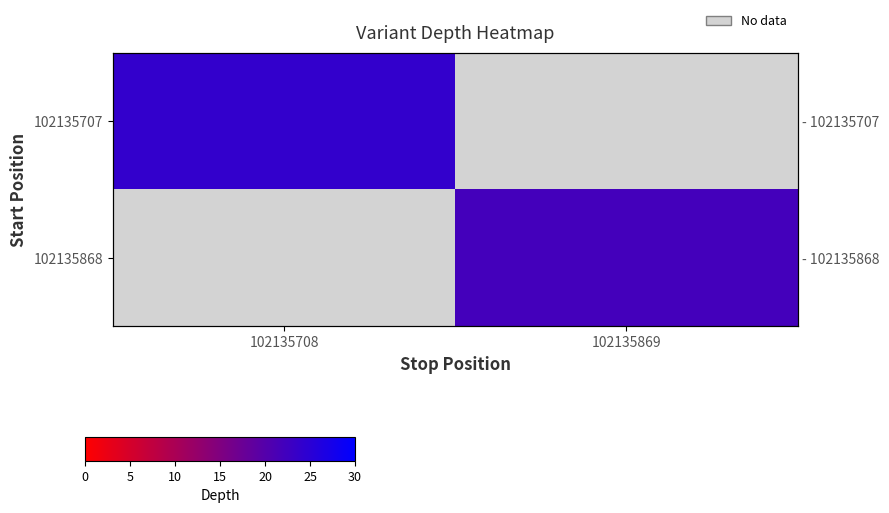

Which has a higher value, 102135869 or 102135708?

102135708